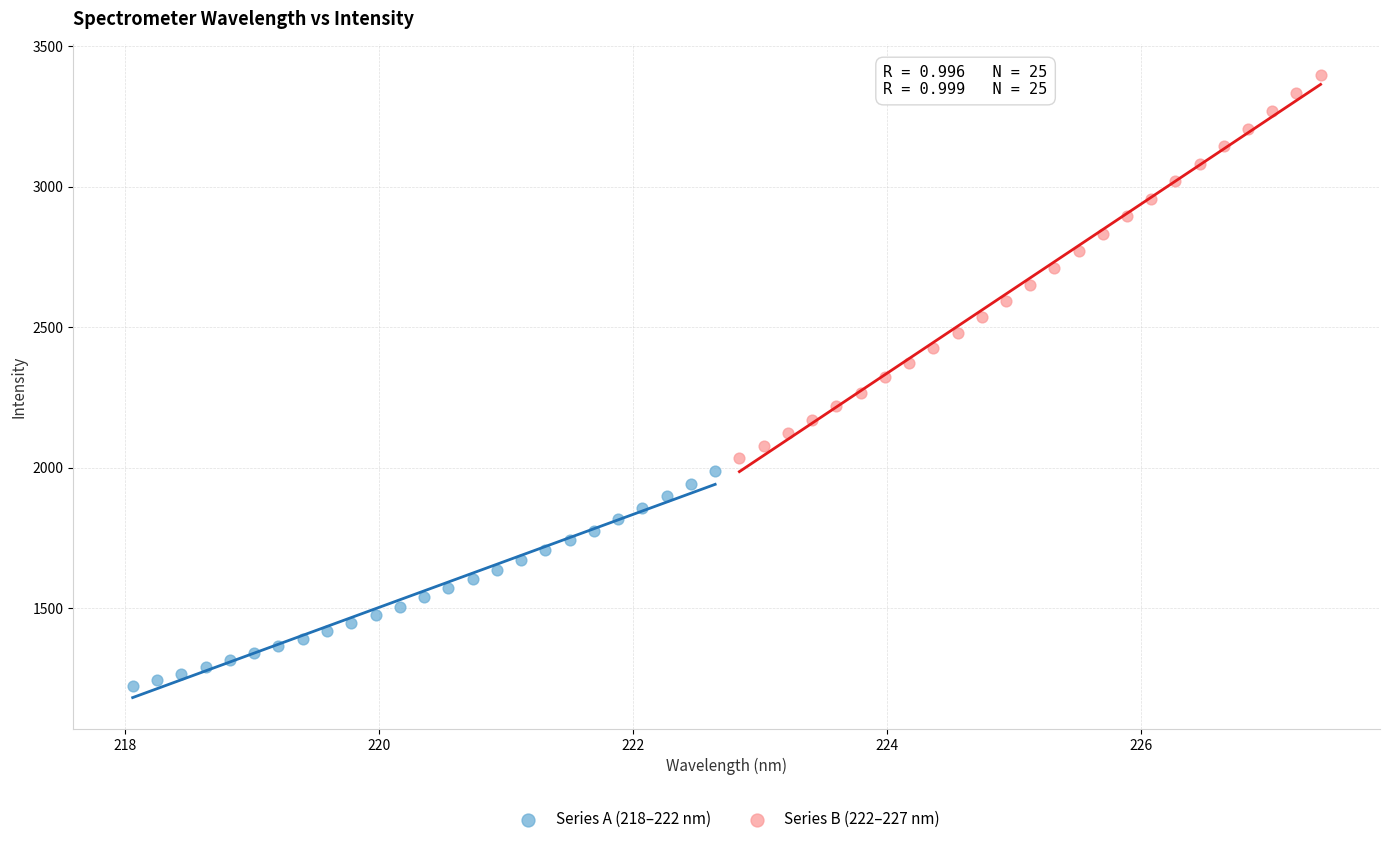

Which series contains the lowest Y value?

Series A (218–222 nm)